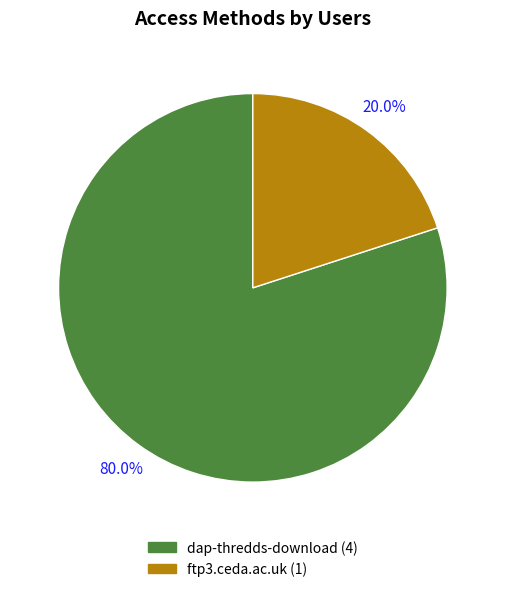

Is ftp3.ceda.ac.uk the majority of the pie?

No